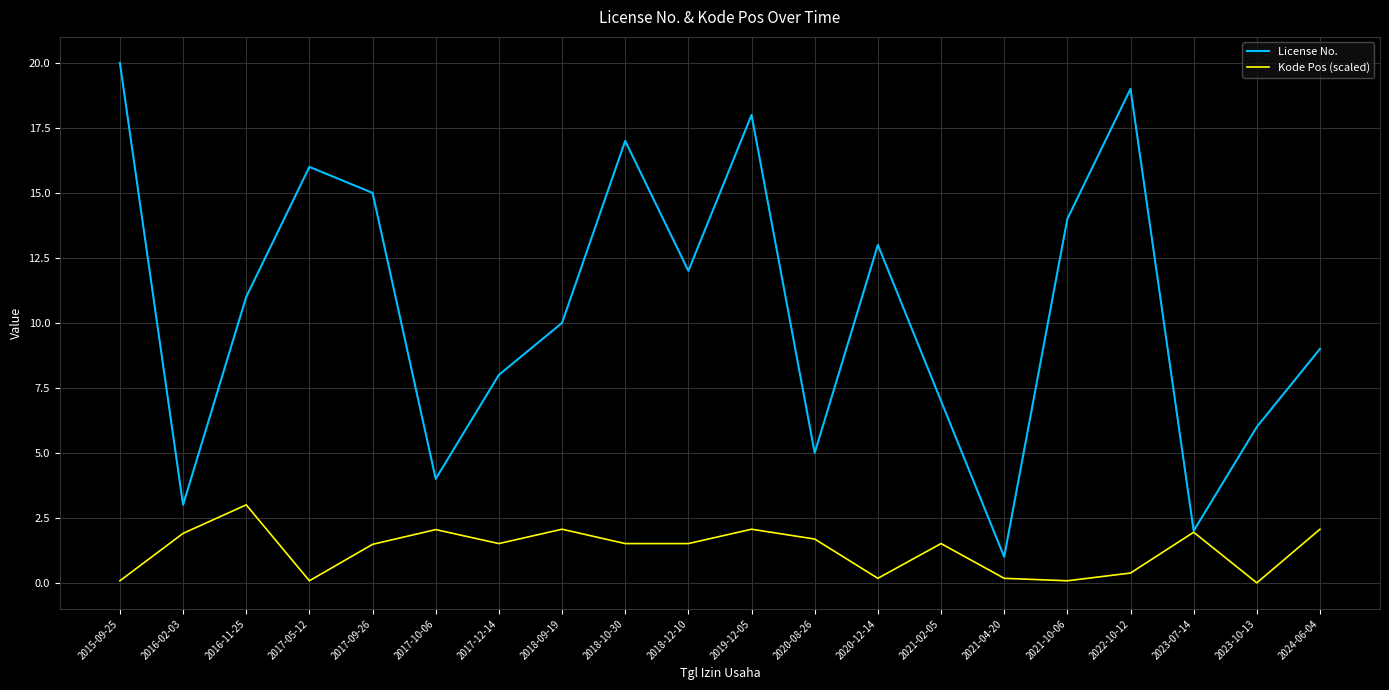

Which series has the widest spread of values?

License No.